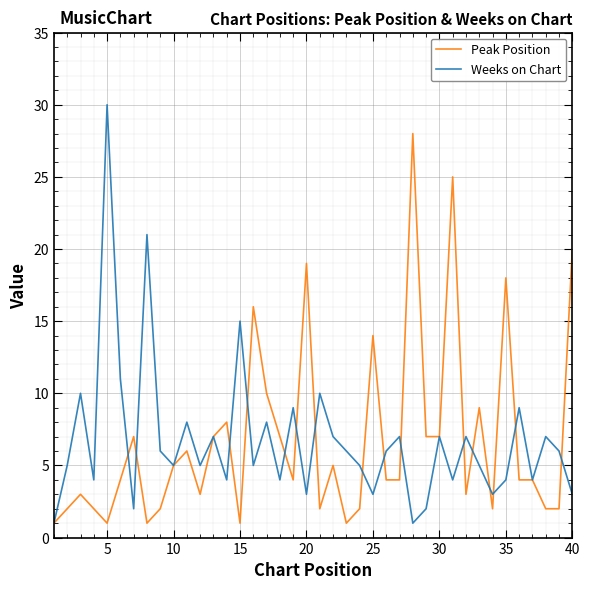

What is the sum of all Peak Position values?

272